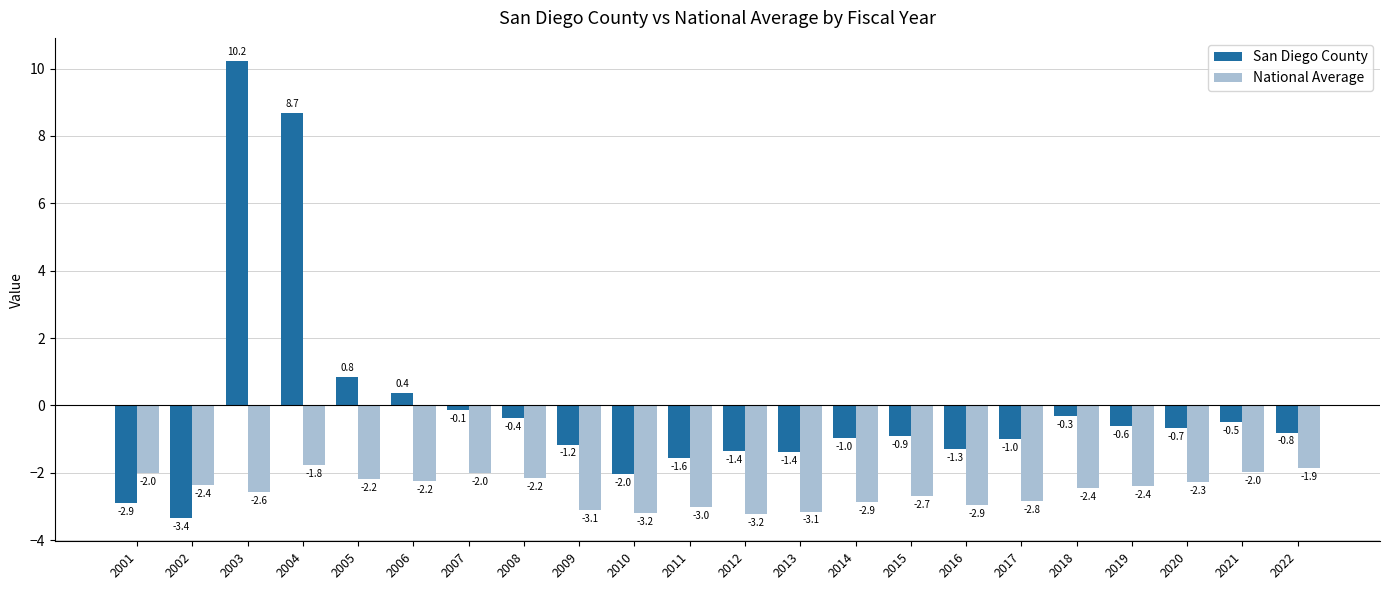

How many positive values does the San Diego County series have?

4